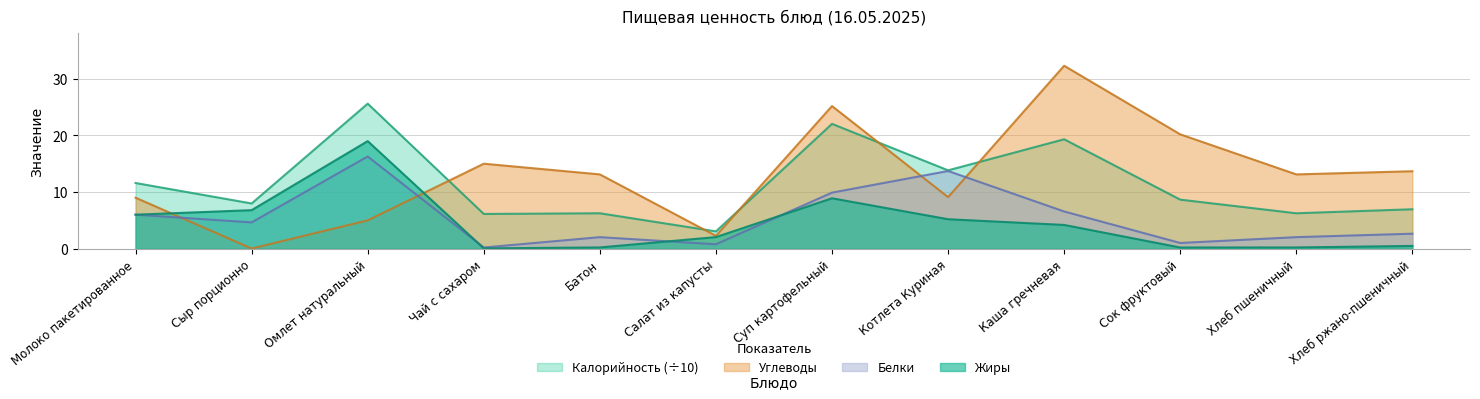

Rank the series by their maximum value, from lowest to highest.

Белки, Жиры, Калорийность (÷10), Углеводы